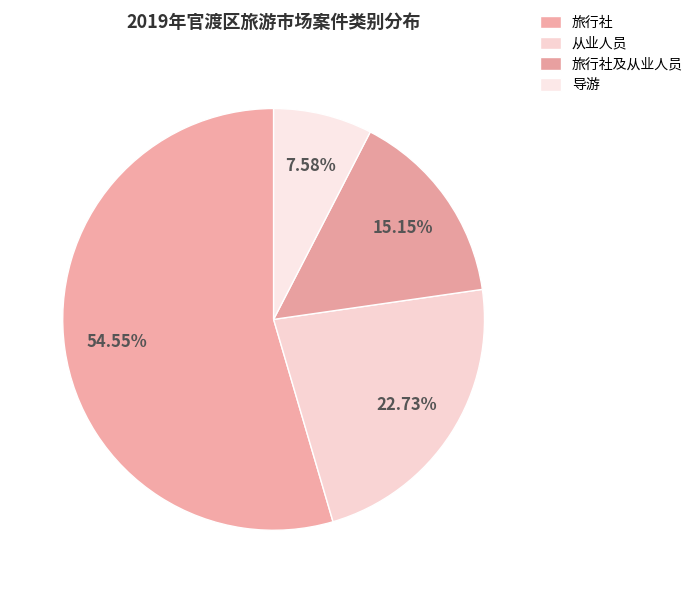

Between 旅行社及从业人员 and 导游, which is larger?

旅行社及从业人员